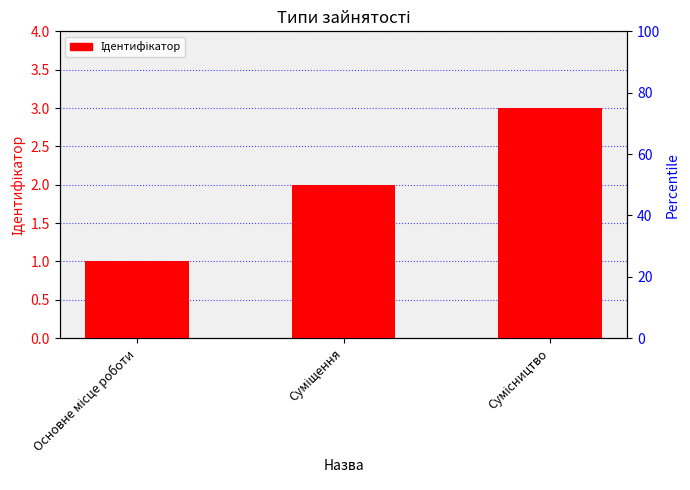

Between Сумісництво and Суміщення, which is larger?

Сумісництво